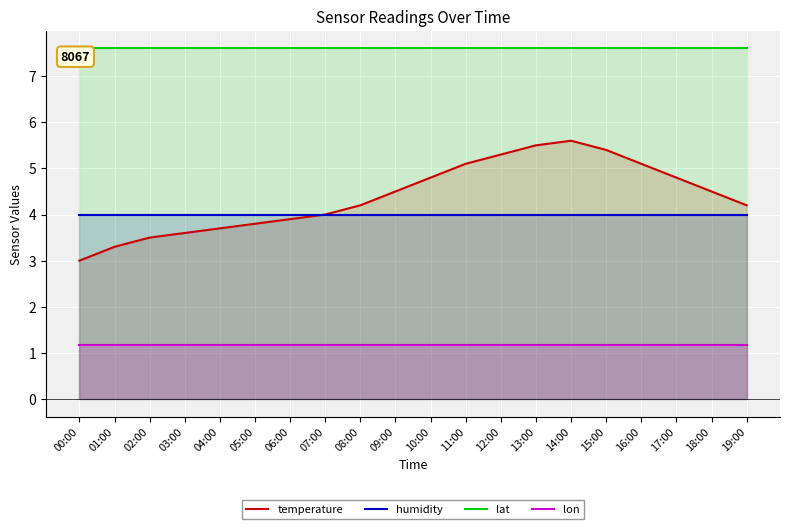

Is it true that lon equals 0.5 at 13:00?

False